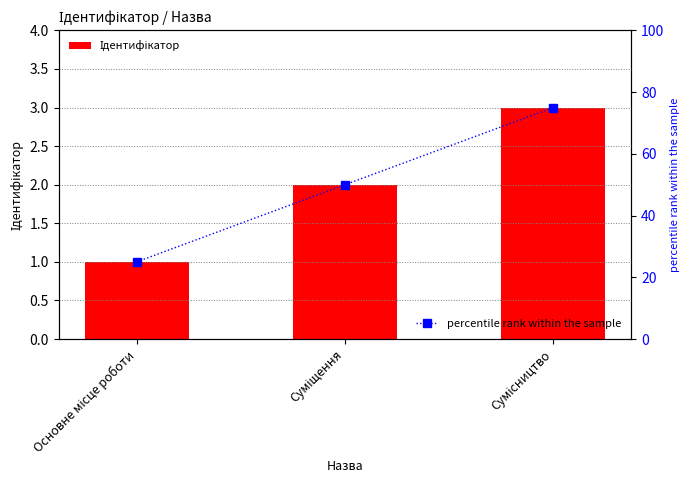

At which category is the sum across all series the highest?

Сумісництво